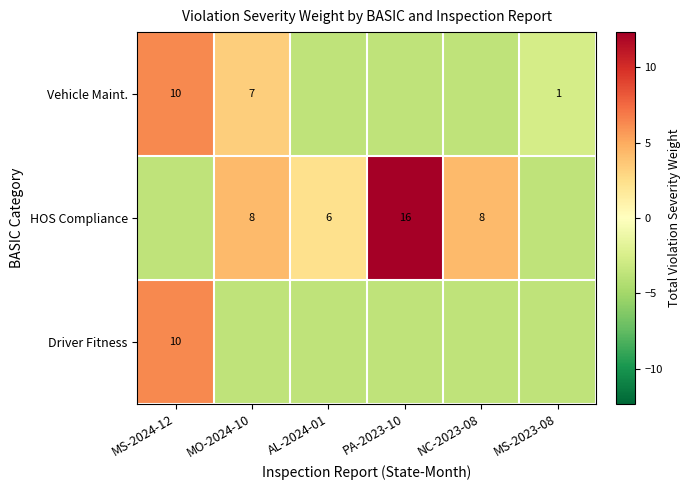

How many negative values does the HOS Compliance series have?

2